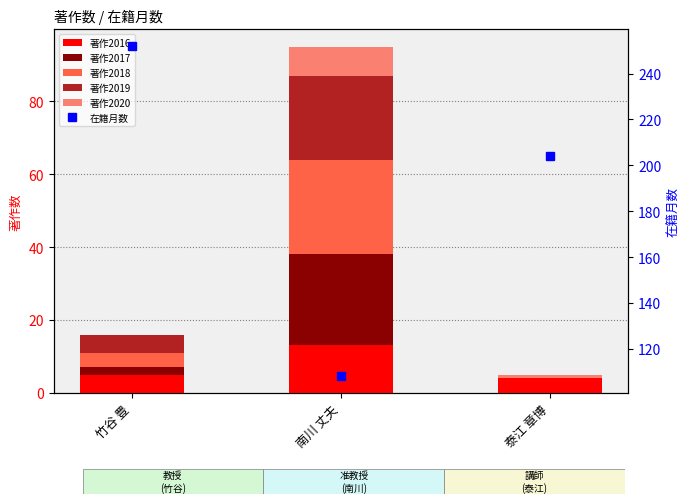

Reading left to right, list all the values displayed in this chart.

著作2016: 竹谷 豊=5	南川 丈夫=13	泰江 章博=4
著作2017: 竹谷 豊=2	南川 丈夫=25	泰江 章博=0
著作2018: 竹谷 豊=4	南川 丈夫=26	泰江 章博=0
著作2019: 竹谷 豊=5	南川 丈夫=23	泰江 章博=0
著作2020: 竹谷 豊=0	南川 丈夫=8	泰江 章博=1
在籍月数: 竹谷 豊=252	南川 丈夫=108	泰江 章博=204